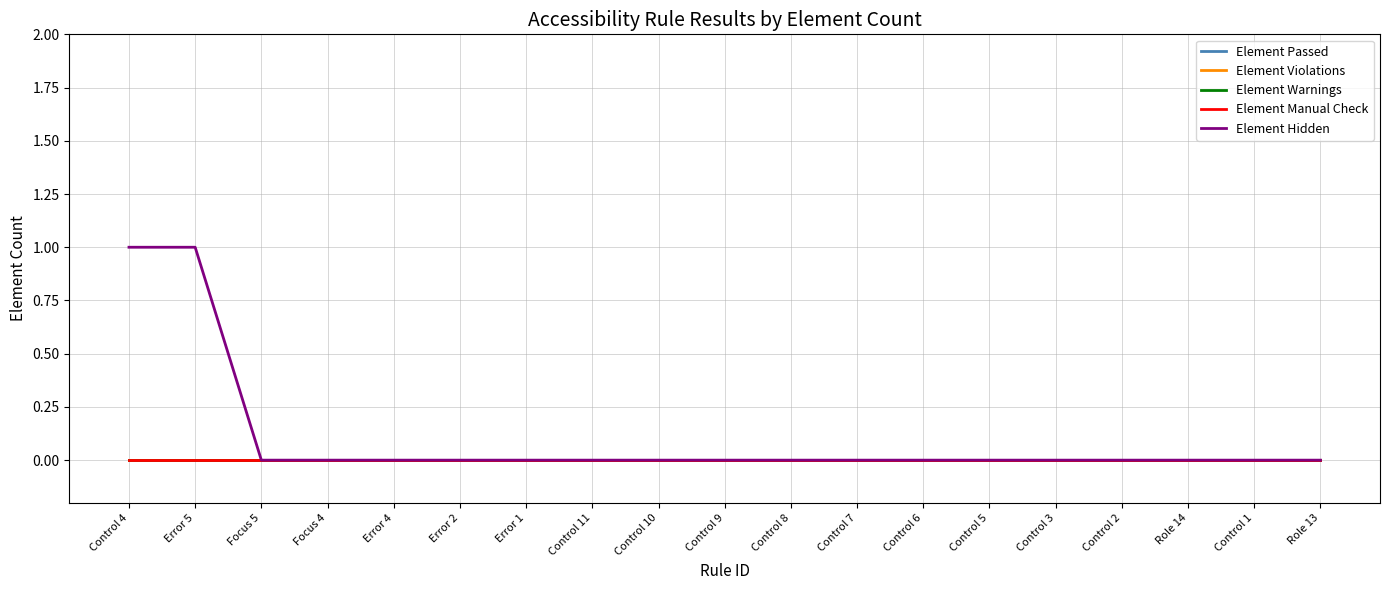

Rank the series at Control 8 from highest to lowest value.

Element Passed, Element Violations, Element Warnings, Element Manual Check, Element Hidden